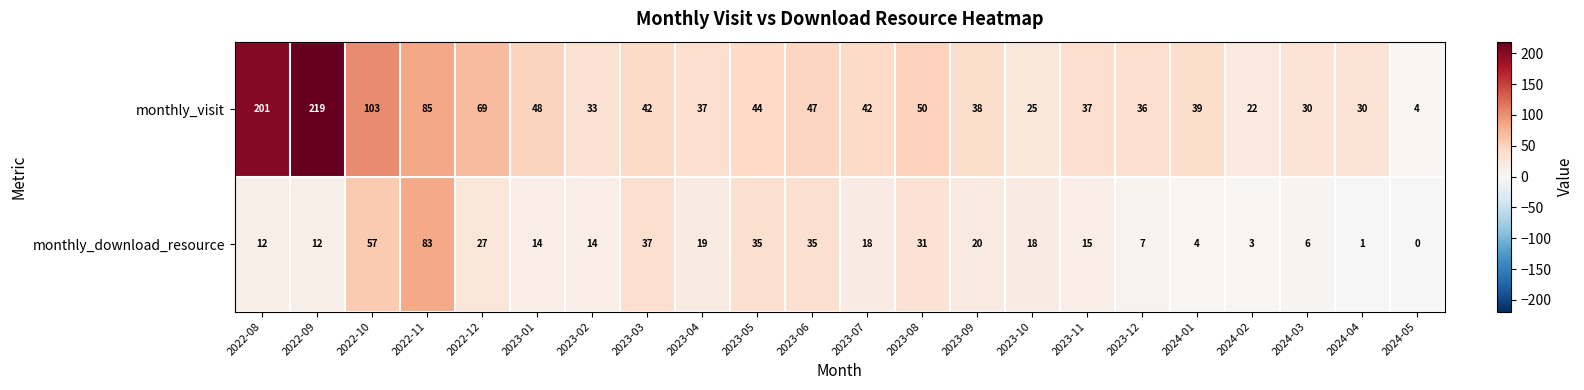

Which series changed the most between 2024-01 and 2024-04?

monthly_visit